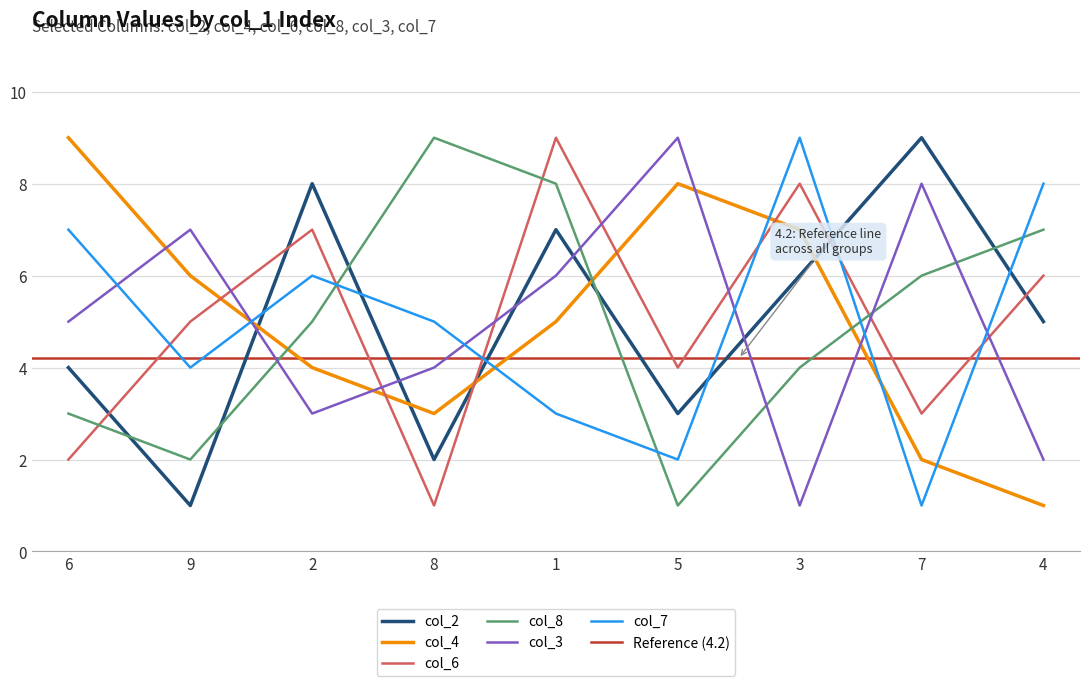

How many times do col_3 and col_7 cross each other?

6